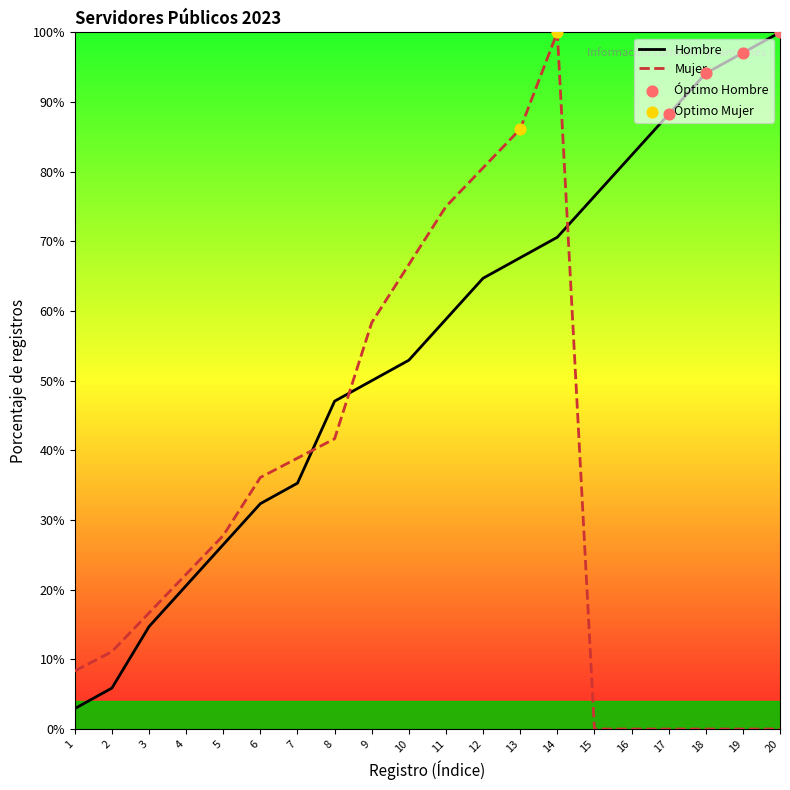

What are all the series names shown in the legend?

Hombre, Mujer